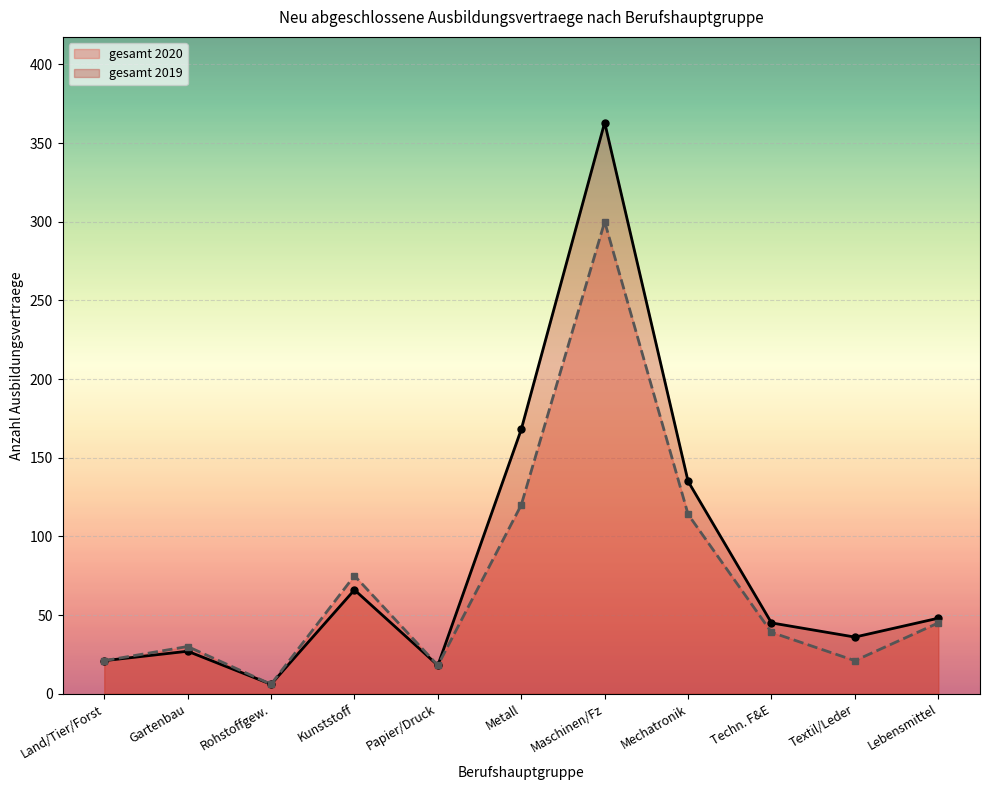

What is the total value across all series at Techn. F&E?

84